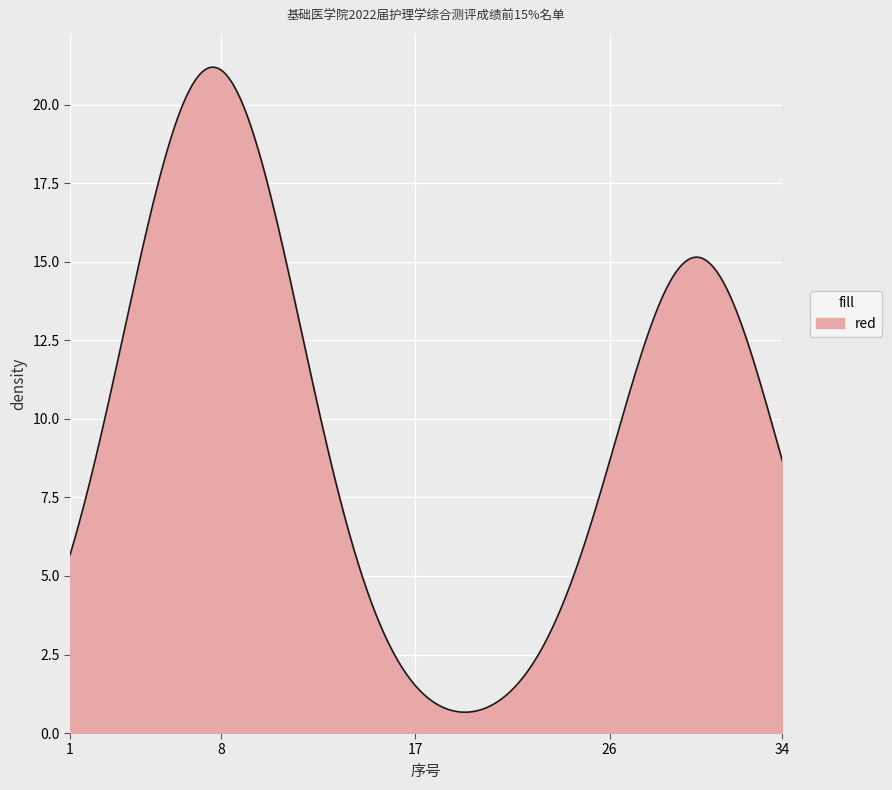

What is the greatest value displayed?

21.2